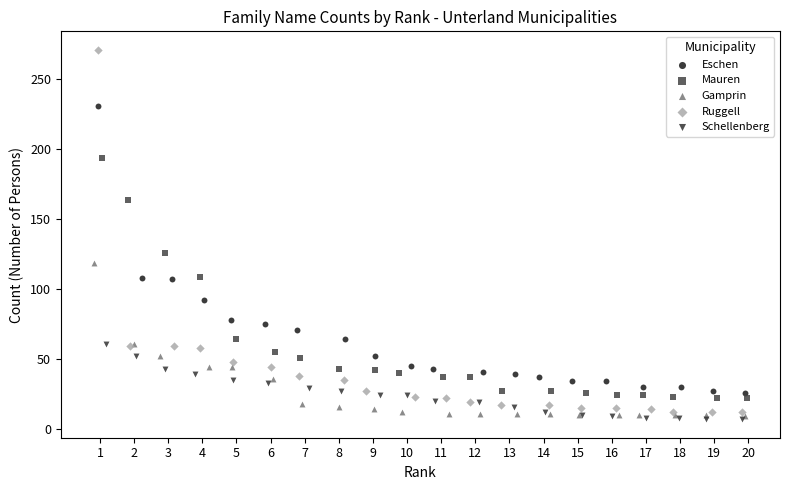

Which series has the widest spread of Y values?

Ruggell